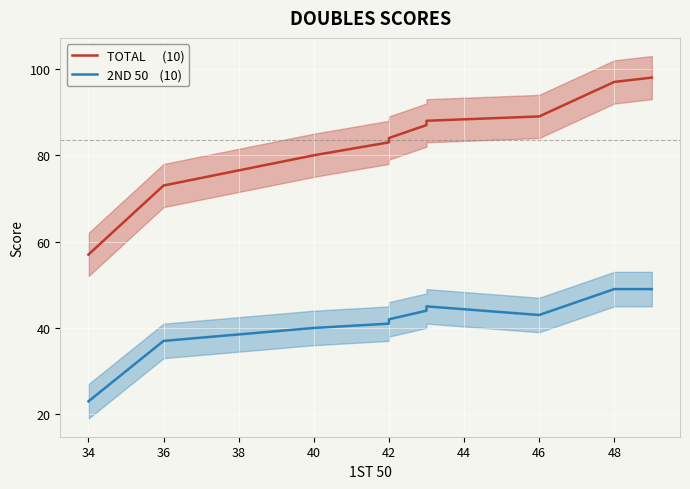

True or false: TOTAL      (10) has a value of 126 at 36.

False